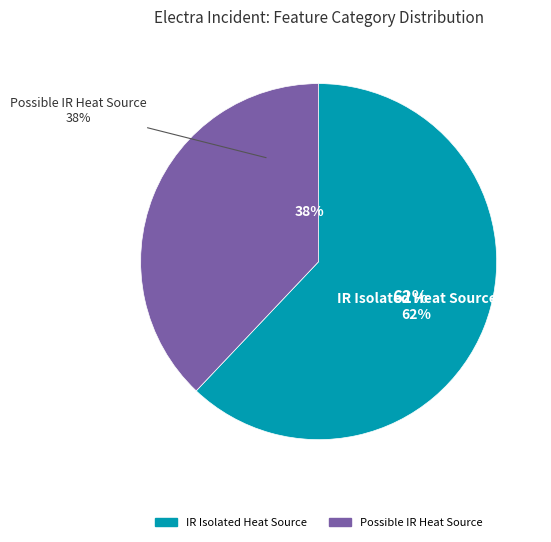

What is the largest slice in the pie chart?

IR Isolated Heat Source